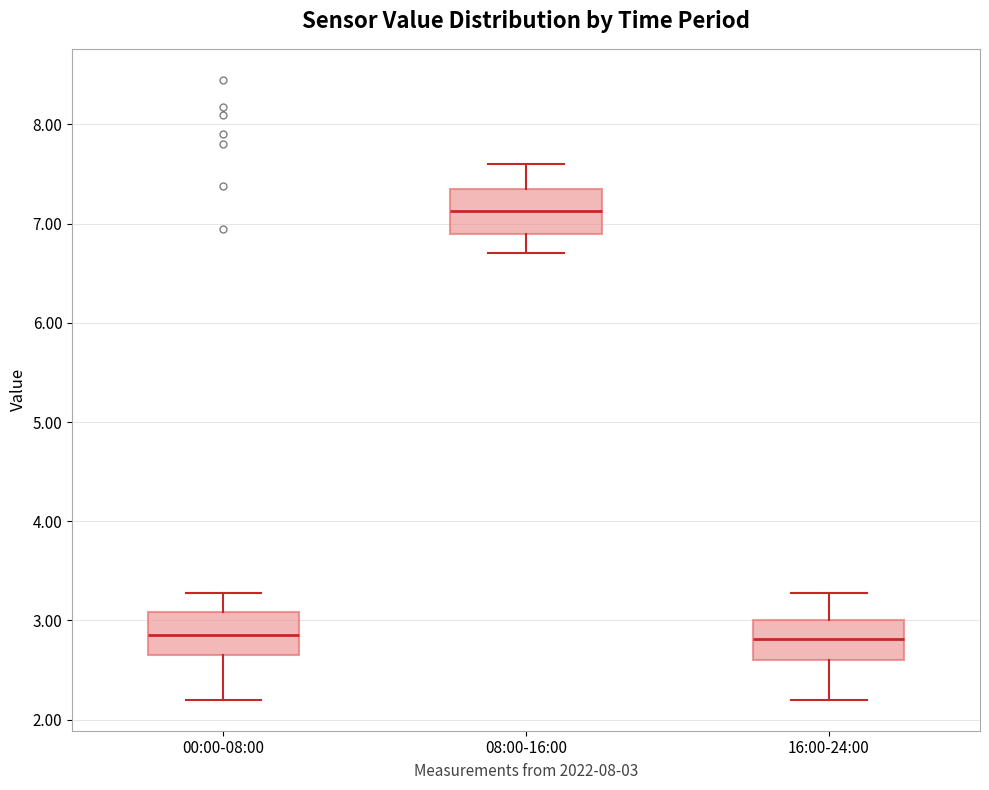

Which box has the highest median line?

08:00-16:00